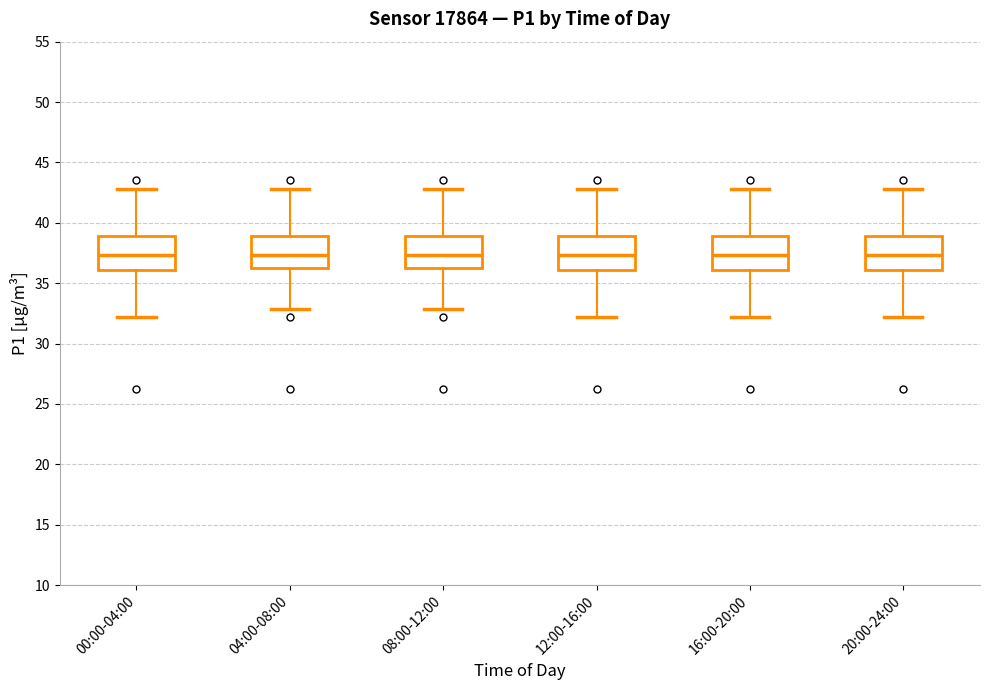

Reading left to right, read every box against the y-axis: the position of its median line, the range the box covers, and the ends of its whiskers. The values are not printed on the chart, so give them approximately, as read against the axis.

00:00-04:00: median 37.5, box 36.0 to 39.0, whiskers 32.0 to 43.0
04:00-08:00: median 37.5, box 36.5 to 39.0, whiskers 33.0 to 43.0
08:00-12:00: median 37.5, box 36.5 to 39.0, whiskers 33.0 to 43.0
12:00-16:00: median 37.5, box 36.0 to 39.0, whiskers 32.0 to 43.0
16:00-20:00: median 37.5, box 36.0 to 39.0, whiskers 32.0 to 43.0
20:00-24:00: median 37.5, box 36.0 to 39.0, whiskers 32.0 to 43.0